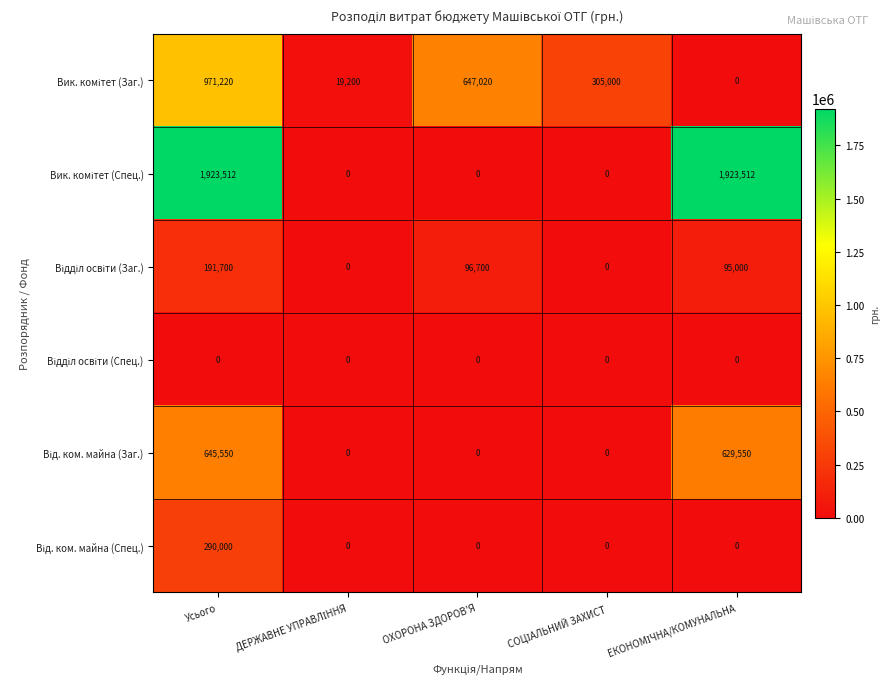

What is the spread (max minus min) of values at ОХОРОНА ЗДОРОВ'Я?

647020